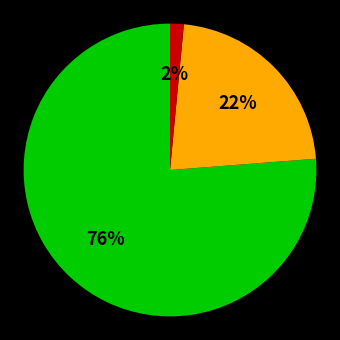

Is there a majority slice in this chart?

Yes